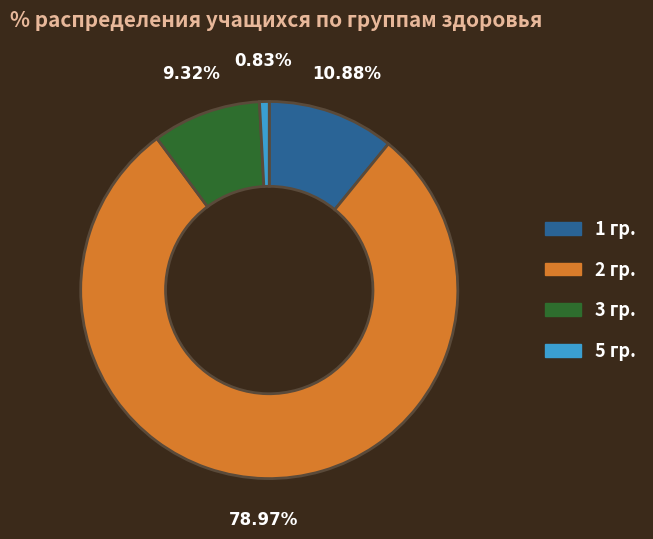

The 1 гр. slice represents 11% of the pie. True or false?

True